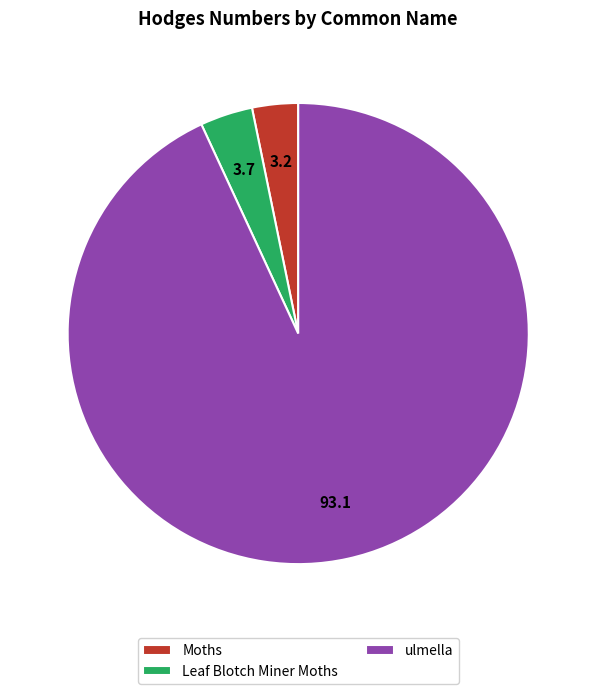

Which slice is the largest?

ulmella